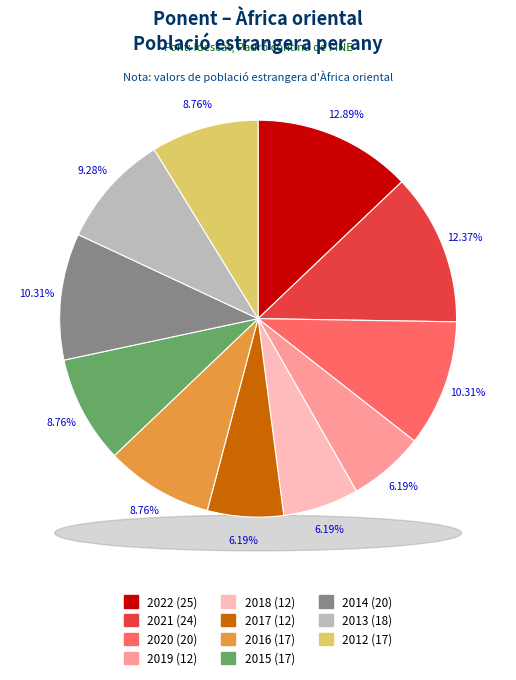

Does any single category account for the majority?

No